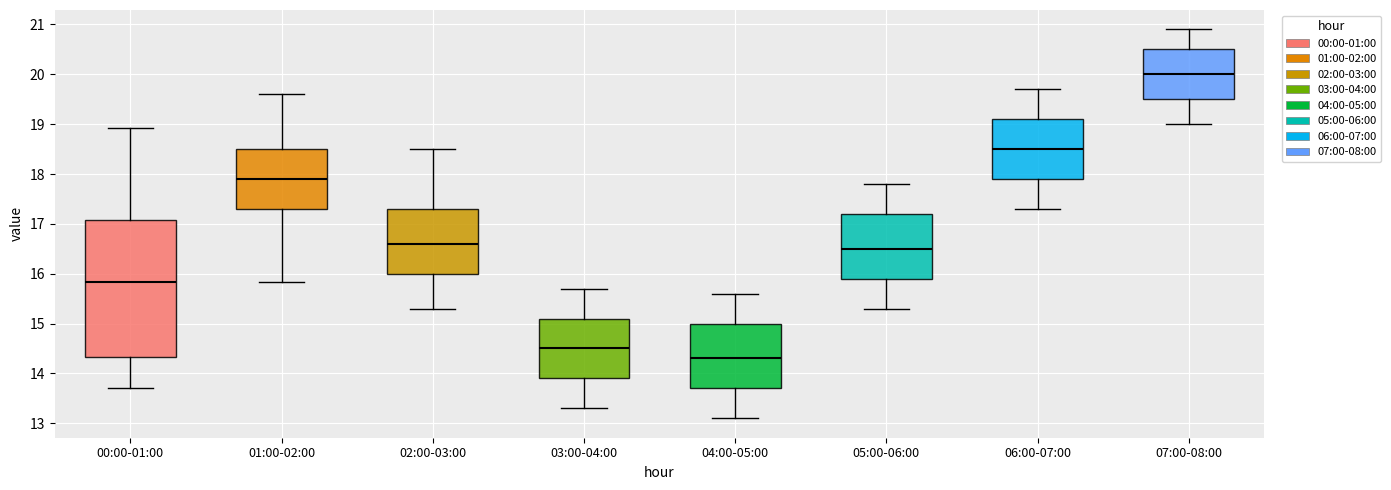

Which box's median line is the lowest?

04:00-05:00